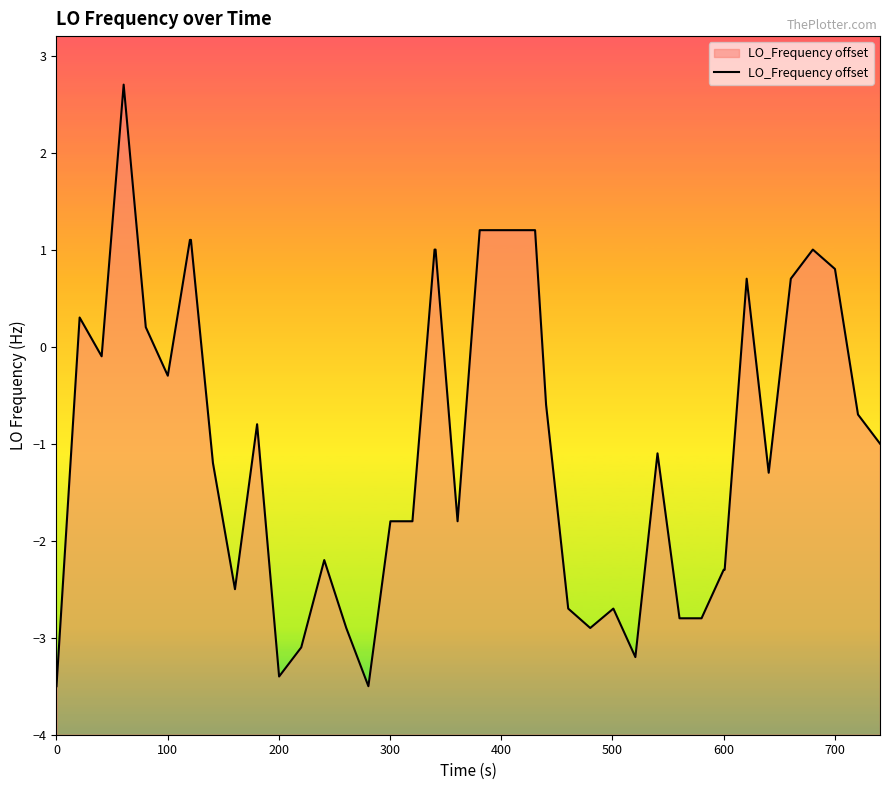

What is the difference between the maximum and minimum values?

6.2